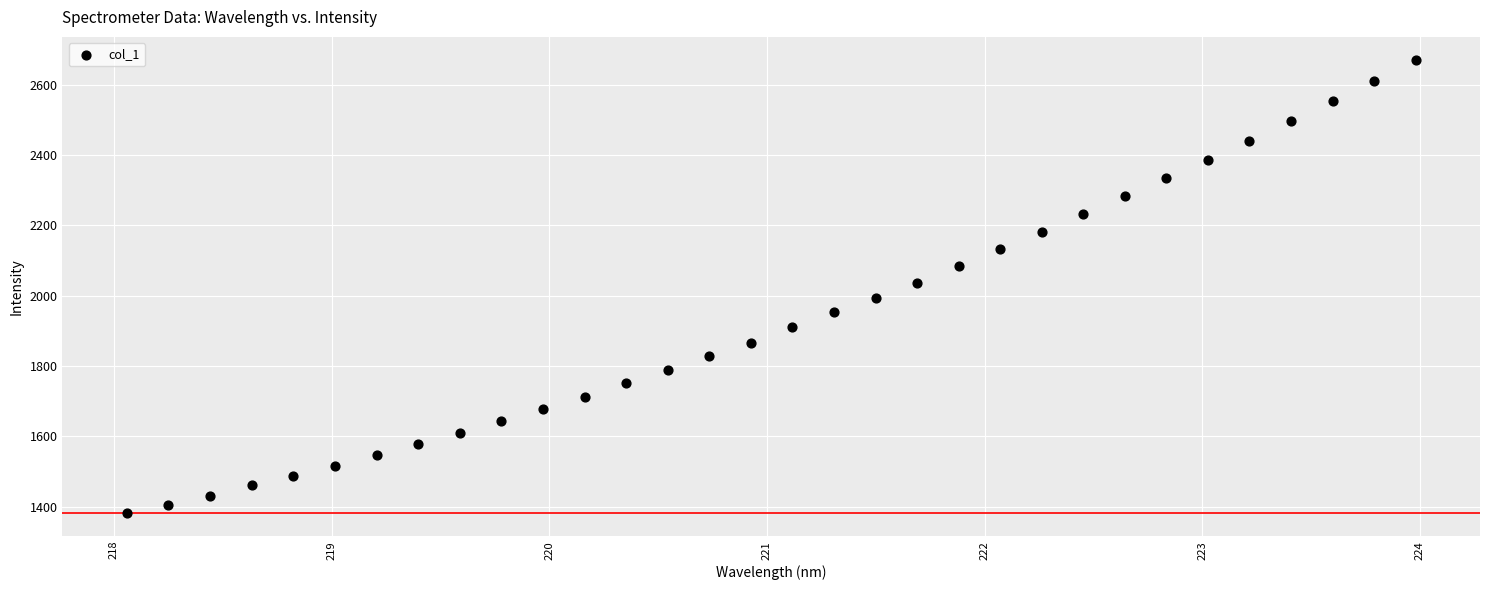

What is the range of X values (max minus min)?

5.9